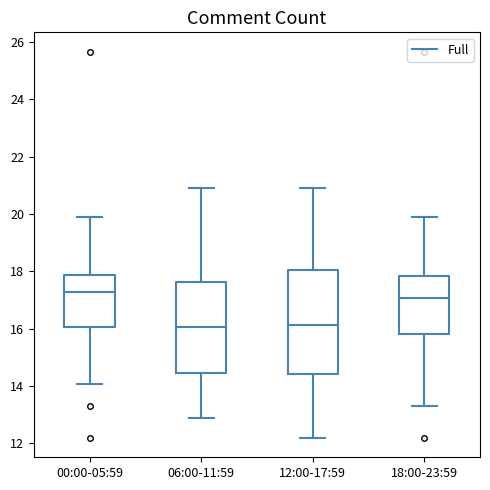

Reading left to right, transcribe this box plot: for each box, give where its median line is, the range the box spans, and where its two whiskers end, as read against the y-axis. The values are not printed on the chart, so give them approximately, as read against the axis.

00:00-05:59: median 17.2, box 16.0 to 17.8, whiskers 14.0 to 19.8
06:00-11:59: median 16.0, box 14.4 to 17.6, whiskers 12.8 to 21.0
12:00-17:59: median 16.2, box 14.4 to 18.0, whiskers 12.2 to 21.0
18:00-23:59: median 17.0, box 15.8 to 17.8, whiskers 13.4 to 19.8